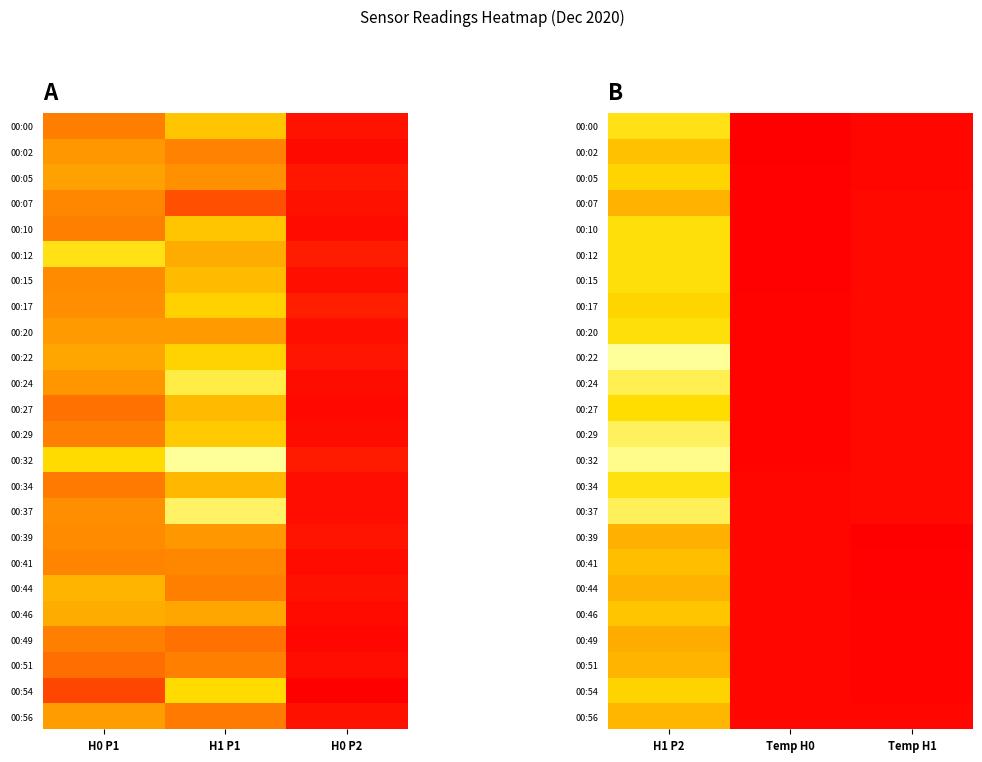

What is the difference between the 00:05 values at Temp H1 and H1 P2?

0.8